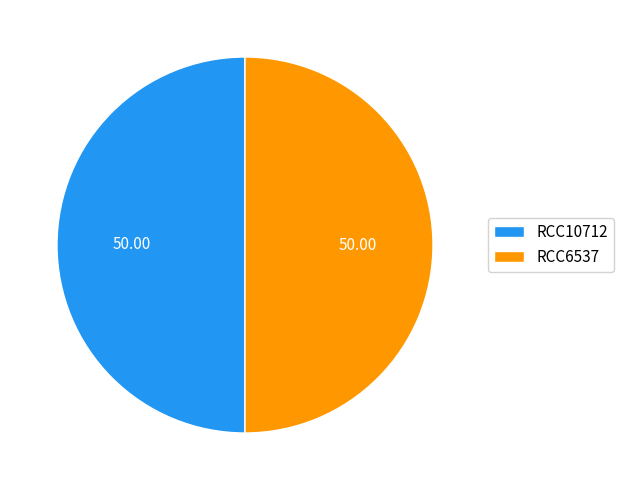

Count the number of slices in the pie.

2